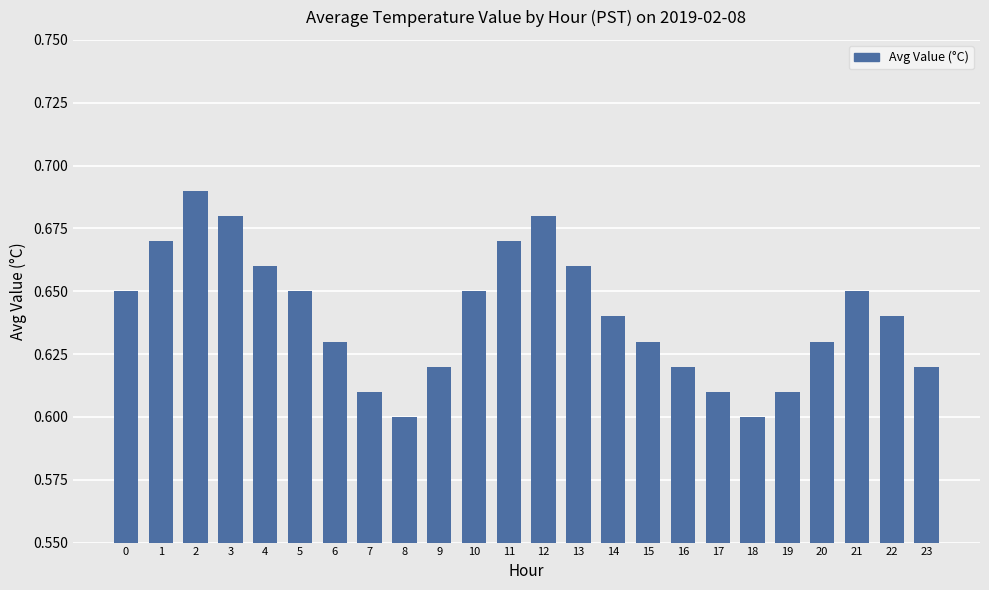

How many values are between 0 and 1?

24